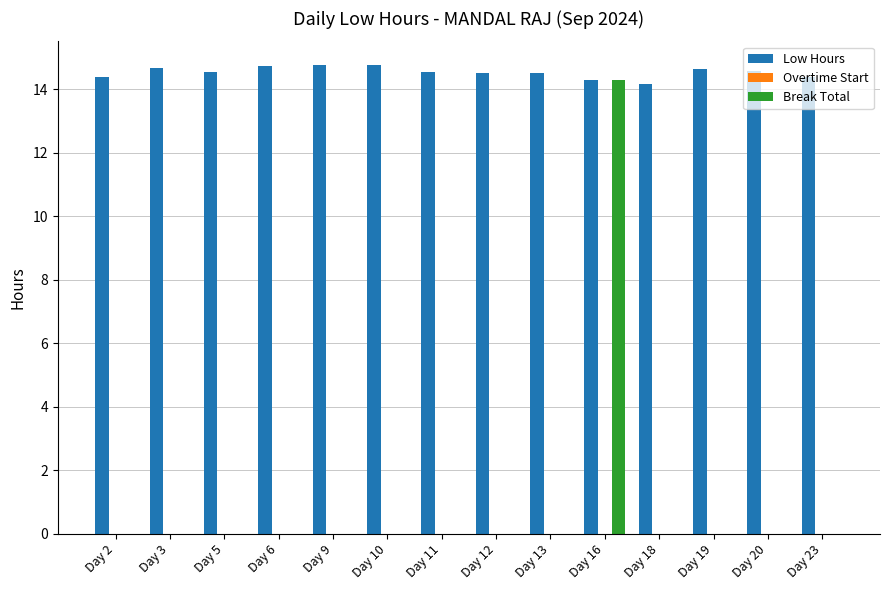

What is the sum of the Low Hours values at Day 3 and Day 13?

29.2